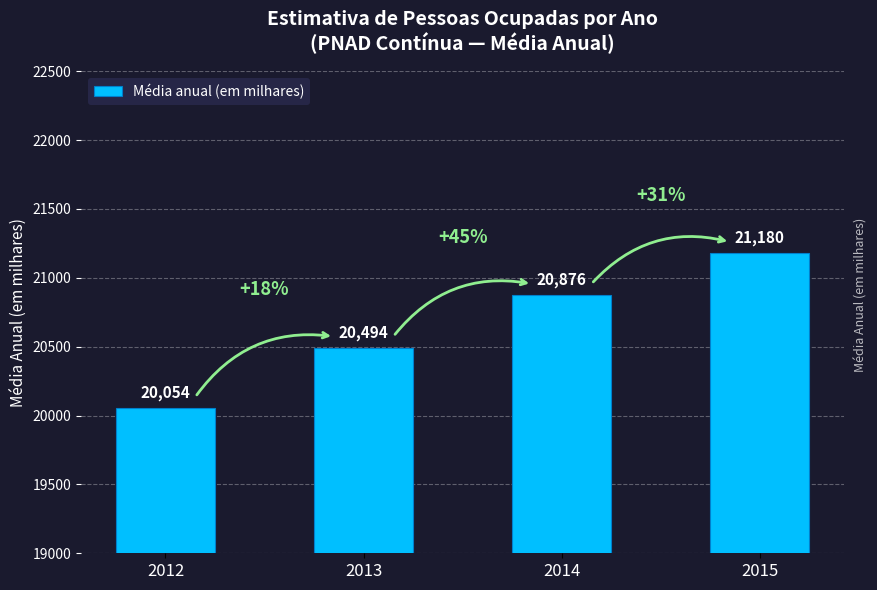

List the labels in order of value, smallest first.

2012, 2013, 2014, 2015